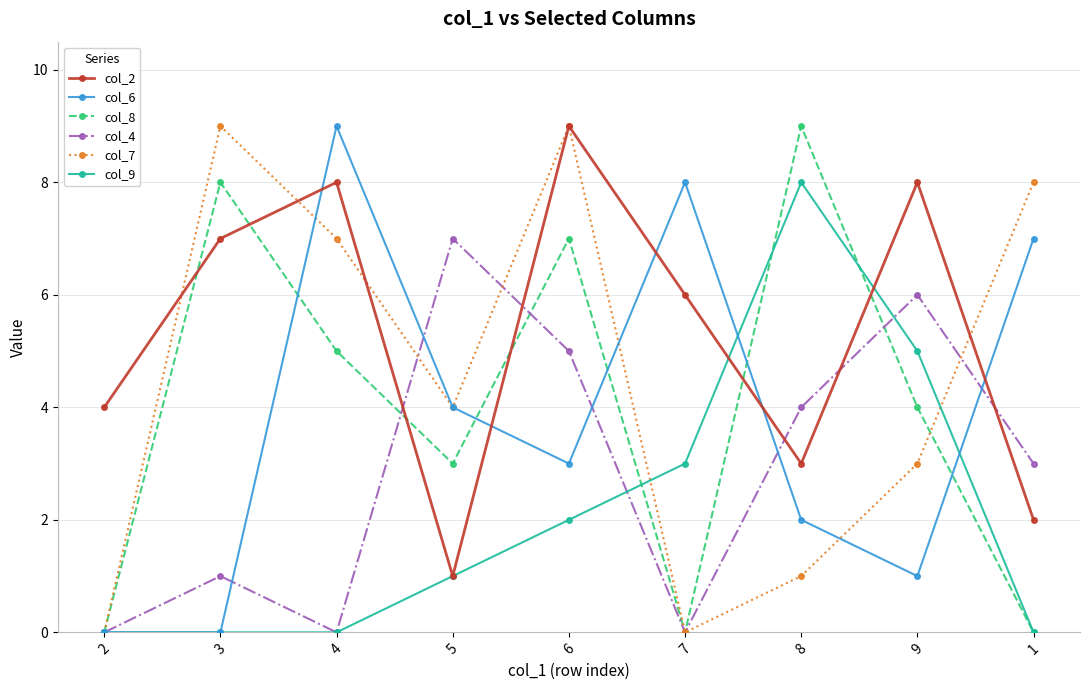

At which label does col_8 first exceed 4?

3